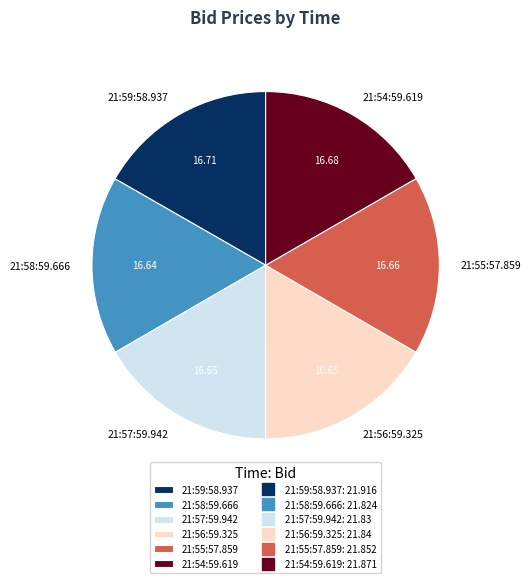

True or false: 21:58:59.666 accounts for 25% of the total.

False